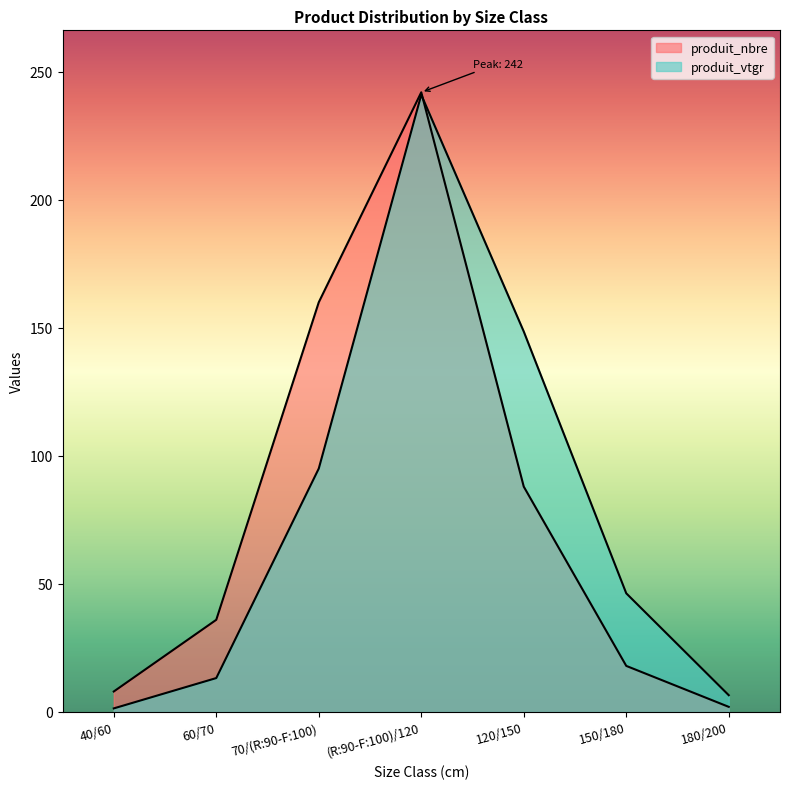

What is the label of the 5th point from the right?

70/(R:90-F:100)